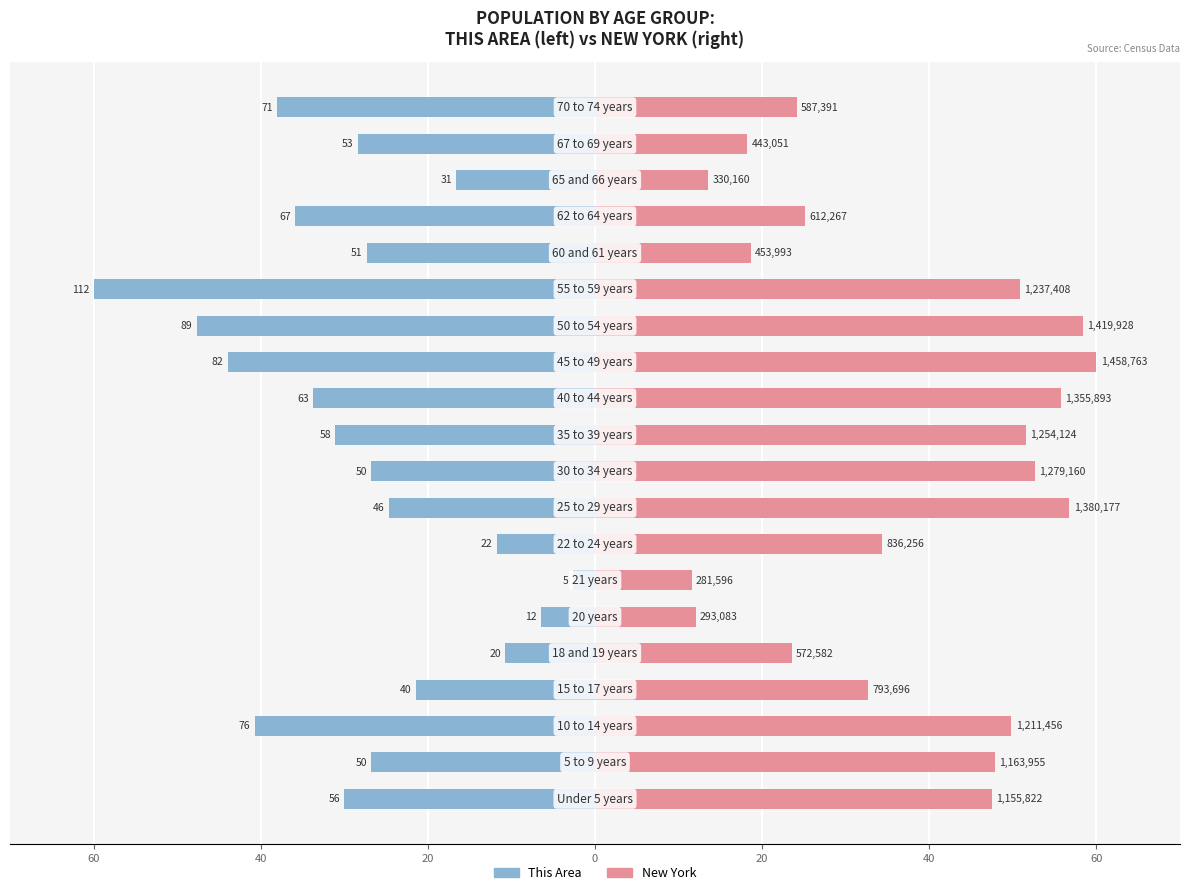

What is the average value of the New York series?

37.3